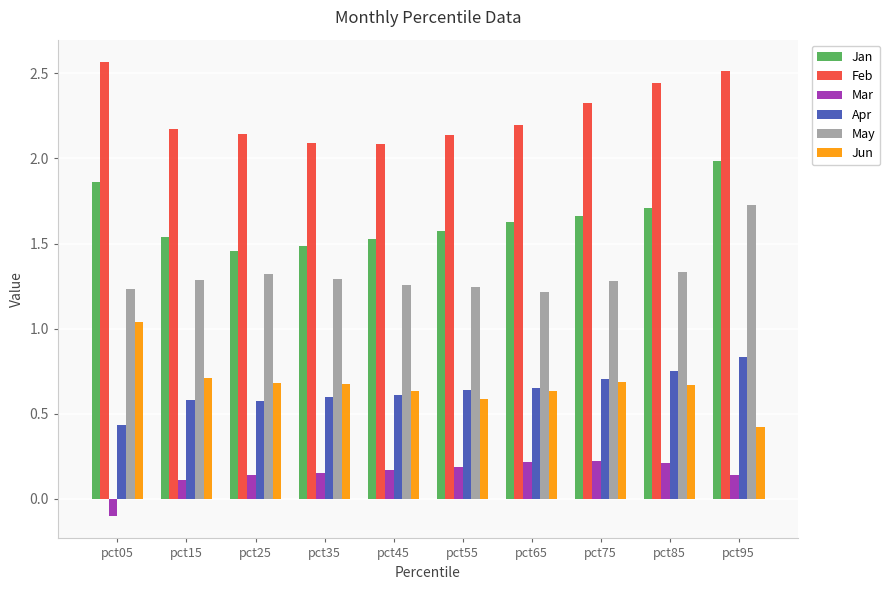

The value of May at pct85 is 1.3. True or false?

True